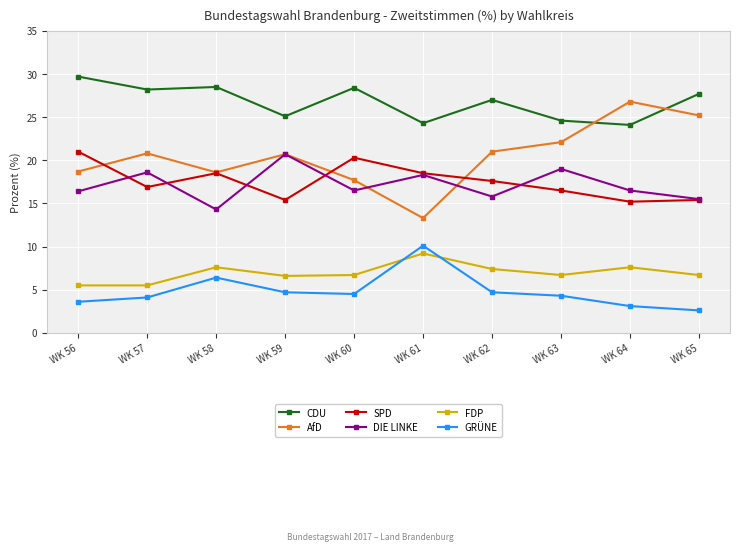

What are all the series names shown in the legend?

CDU, AfD, SPD, DIE LINKE, FDP, GRÜNE